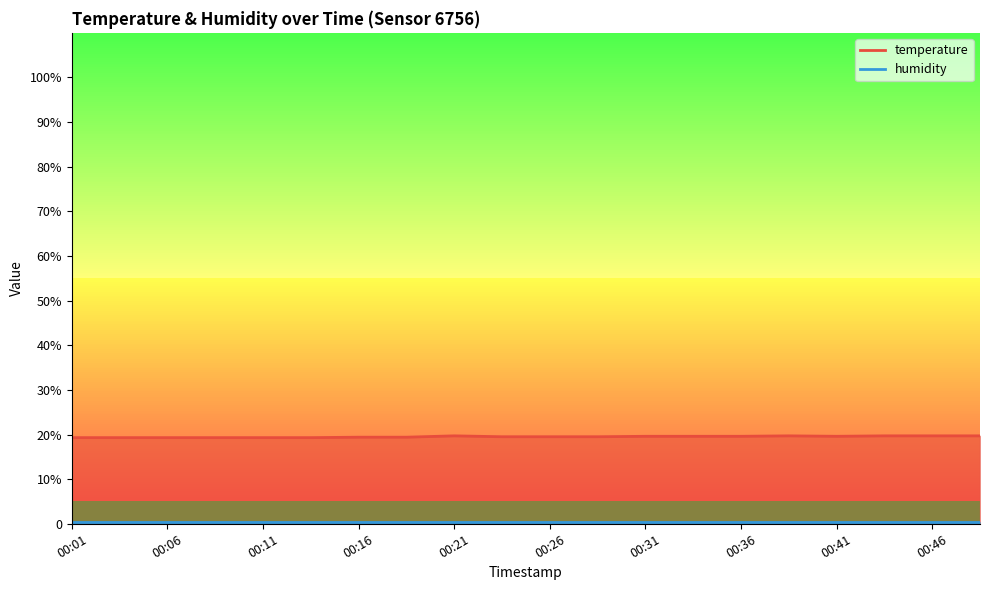

Approximately how many times larger is the value at 00:38 compared to 00:11?

1.0